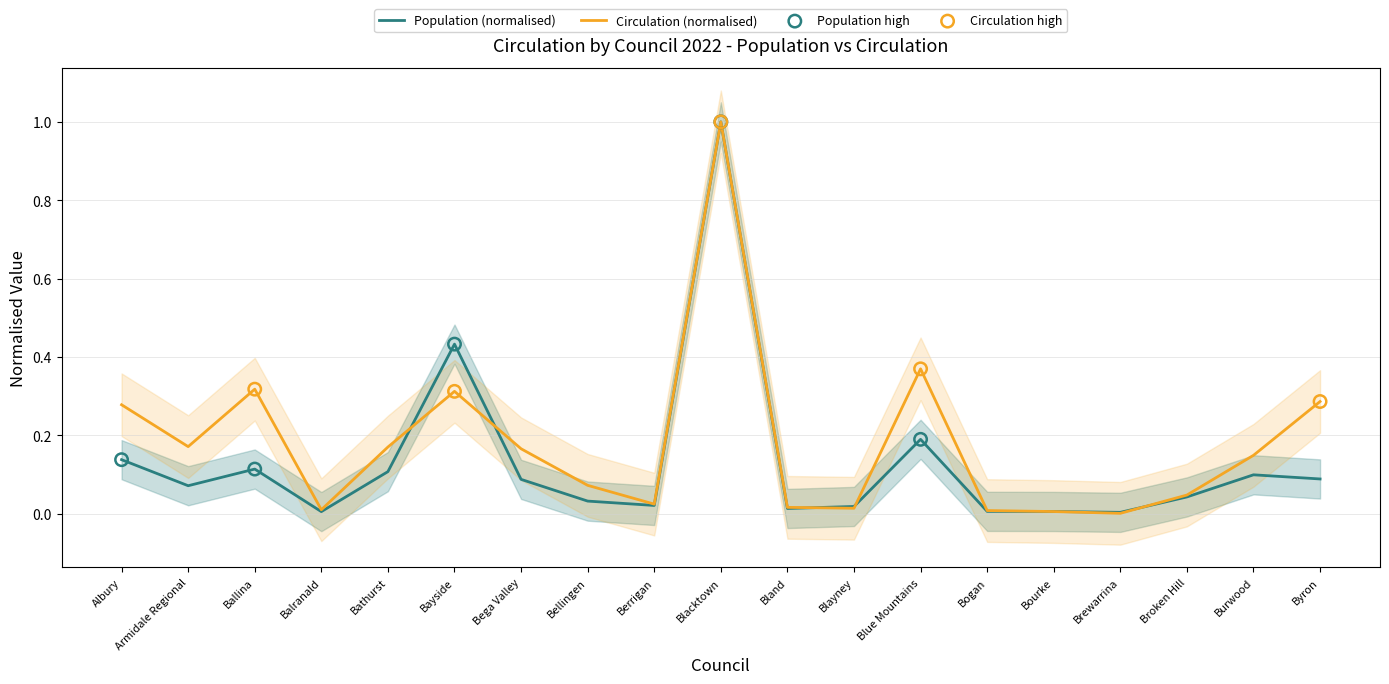

What are all the series names shown in the legend?

Population, Circulation